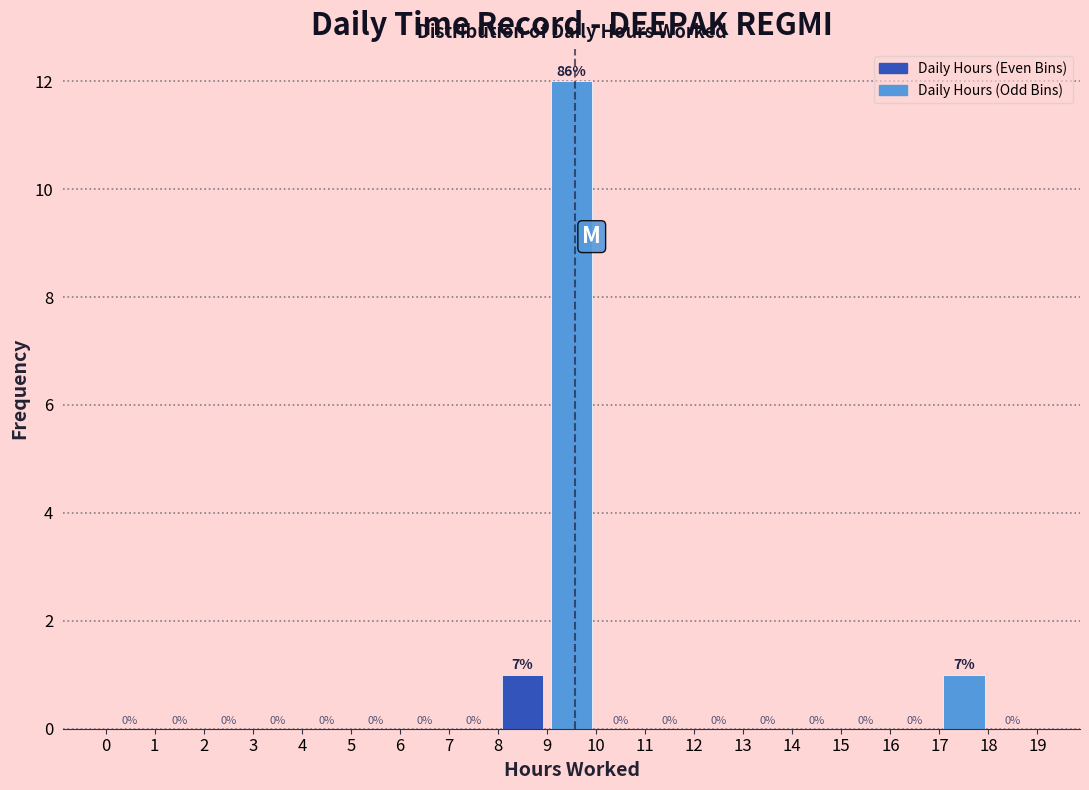

Over which range of the x-axis is the bar tallest?

9 to 10